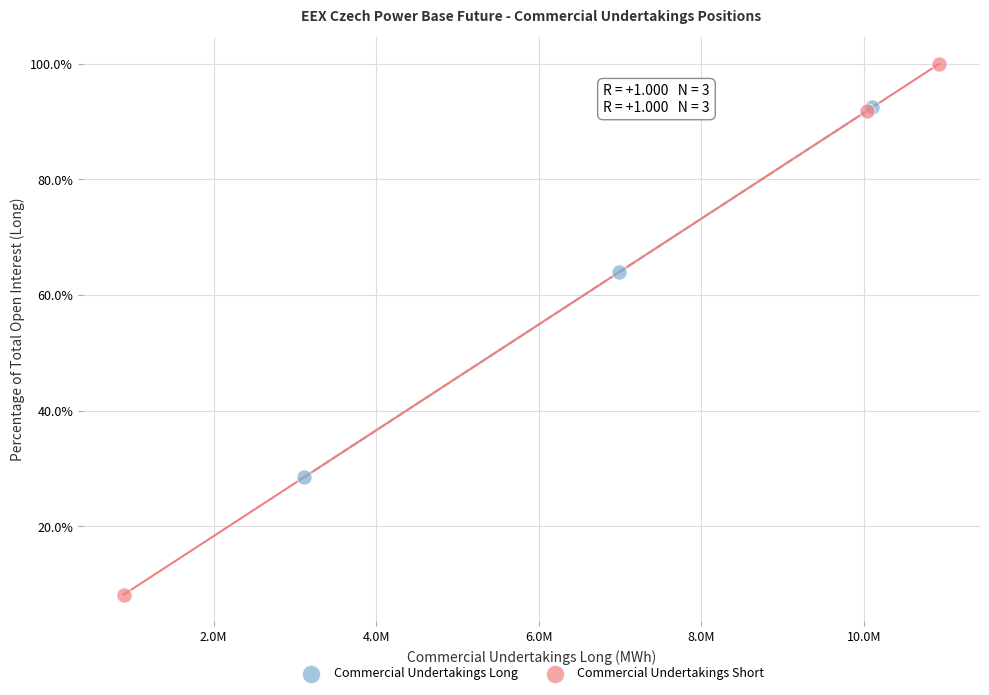

Which series has the widest spread of Y values?

Commercial Undertakings Short